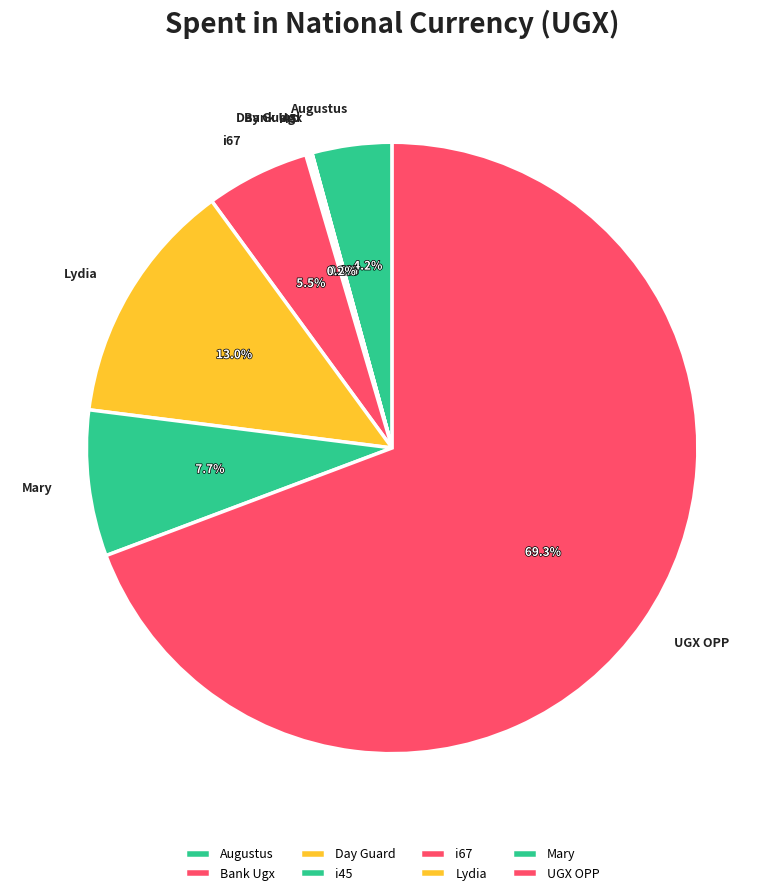

What percentage do UGX OPP and Mary together represent?

77.0%